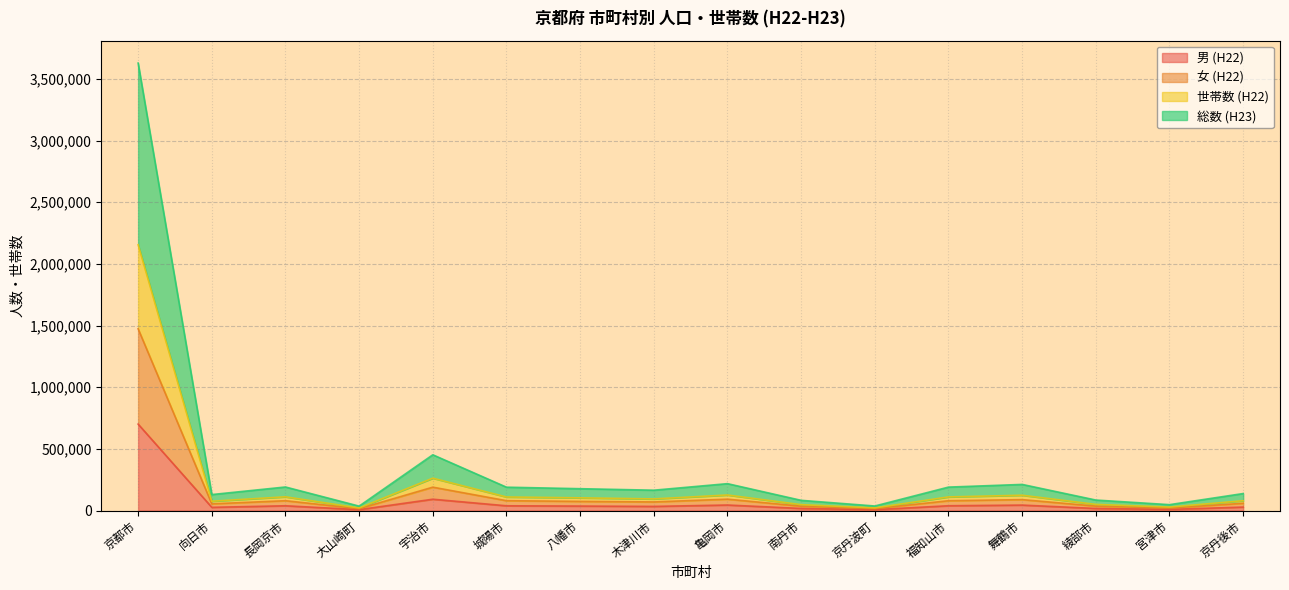

At how many categories does at least one series exceed 1594705?

1